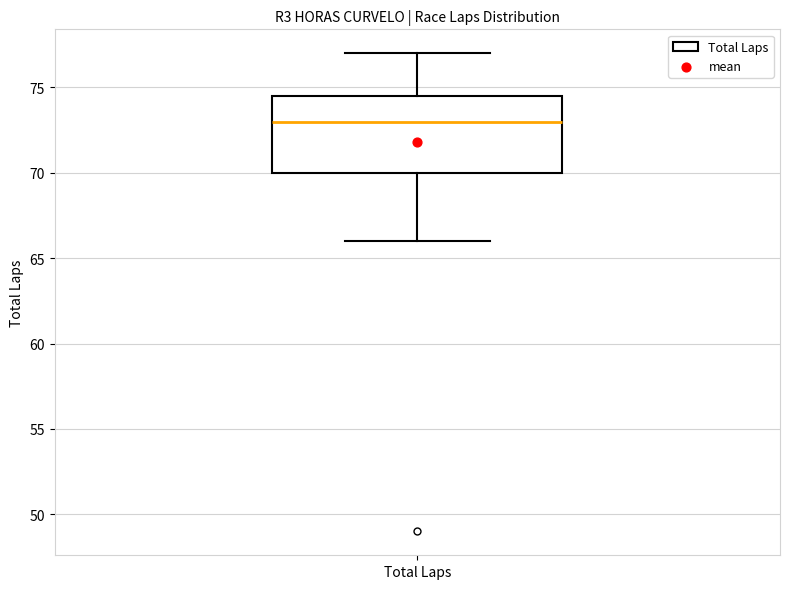

Read this box plot against the y-axis: the position of the median line, the range covered by the box, and the ends of both whiskers. The values are not printed on the chart, so give them approximately, as read against the axis.

median 73.0, box 70.0 to 74.5, whiskers 66.0 to 77.0